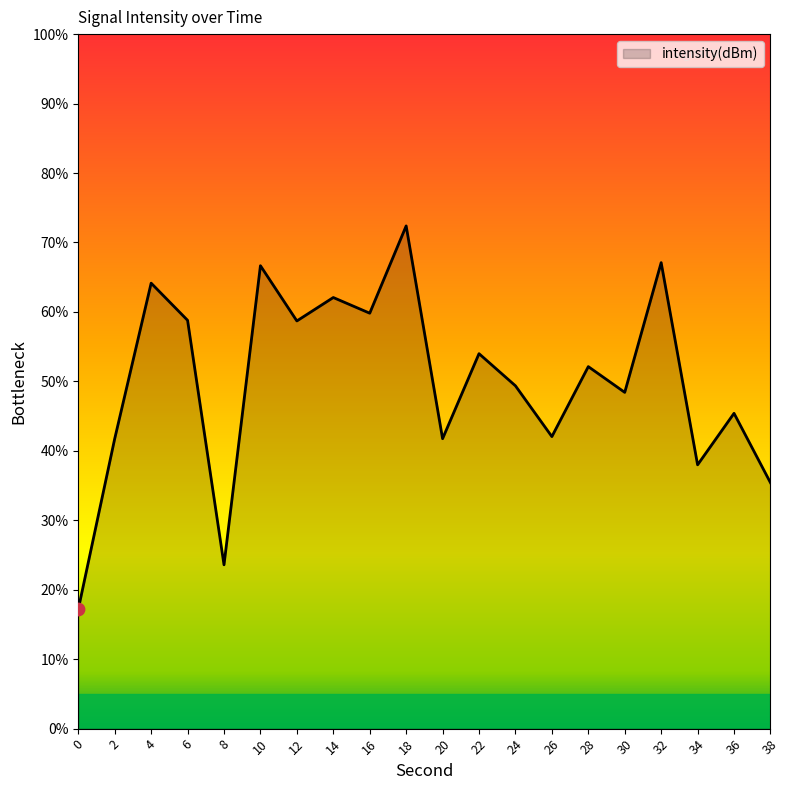

Between 34 and 16, which is larger?

16